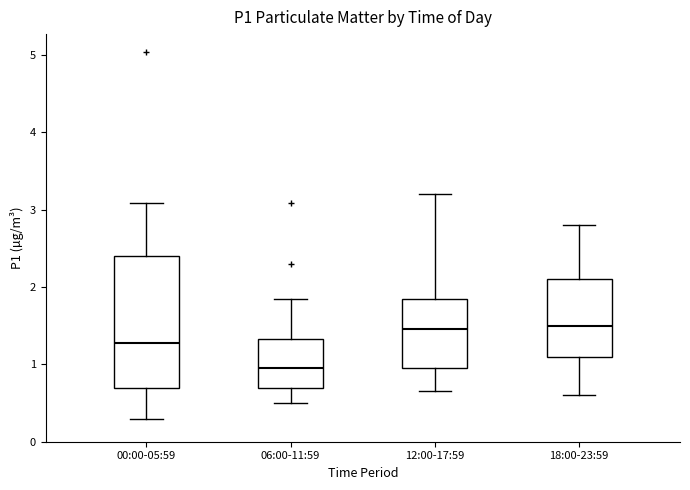

Where is the lower edge of the box for 06:00-11:59 on the y-axis? The values are not printed on the chart, so give them approximately, as read against the axis.

0.7